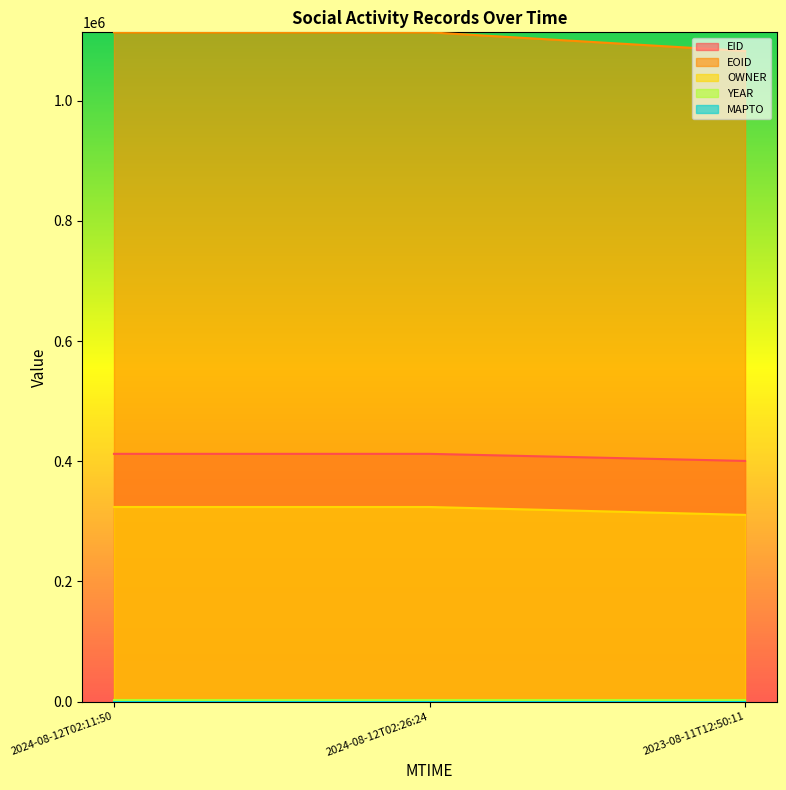

What is the maximum value for EOID?

1113779